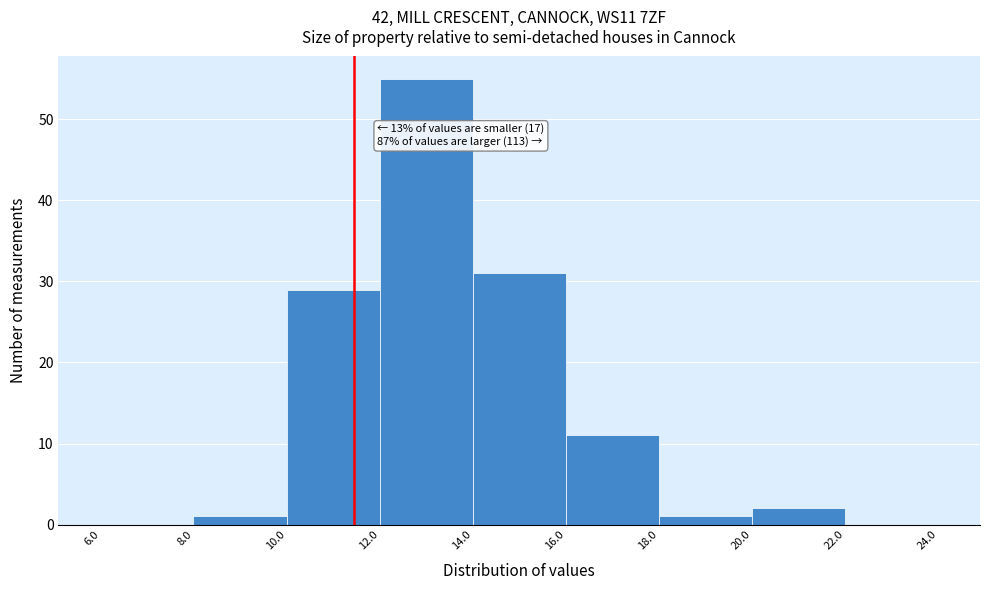

Which range on the x-axis has the tallest bar?

12.0 to 14.0